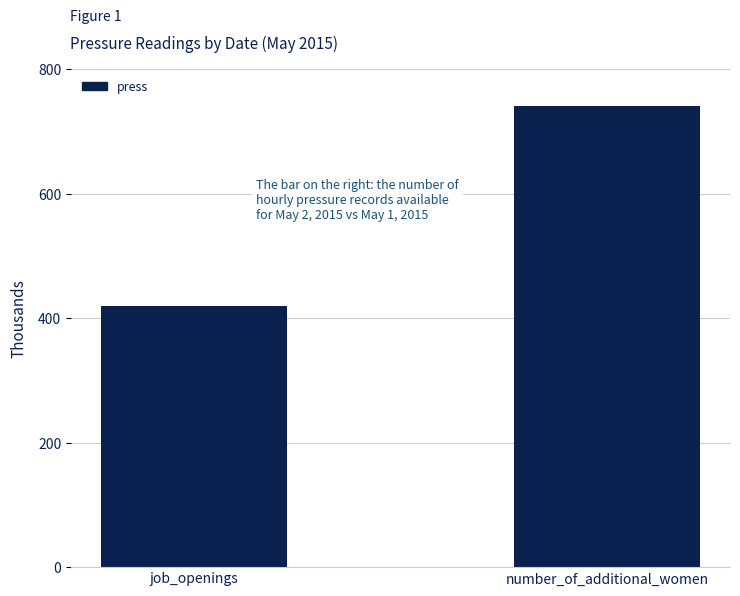

Rank the categories by value from highest to lowest.

number_of_additional_women, job_openings